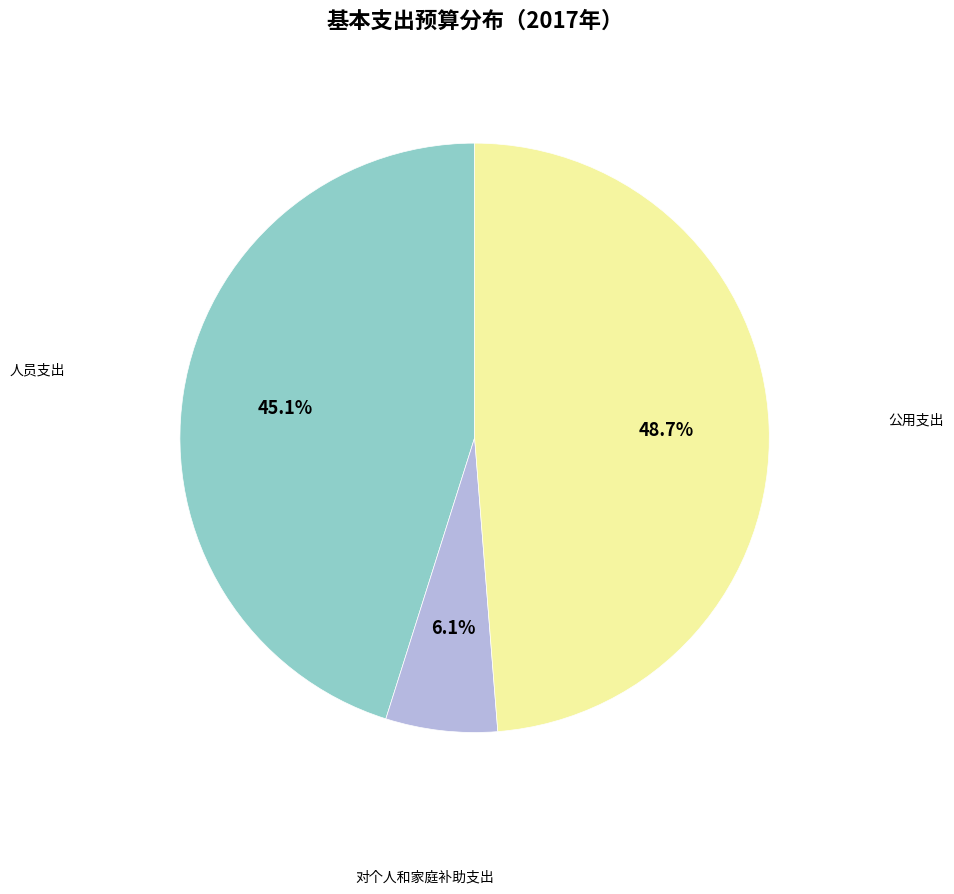

Which slice is the largest?

公用支出